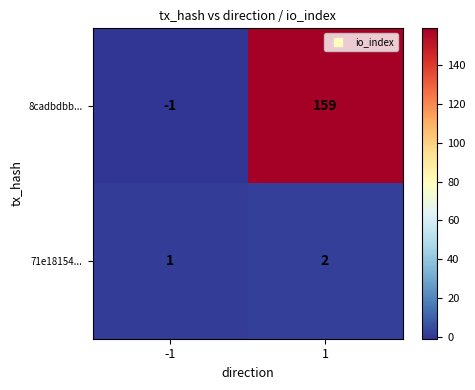

Rank the series by their average value, from lowest to highest.

71e18154..., 8cadbdbb...